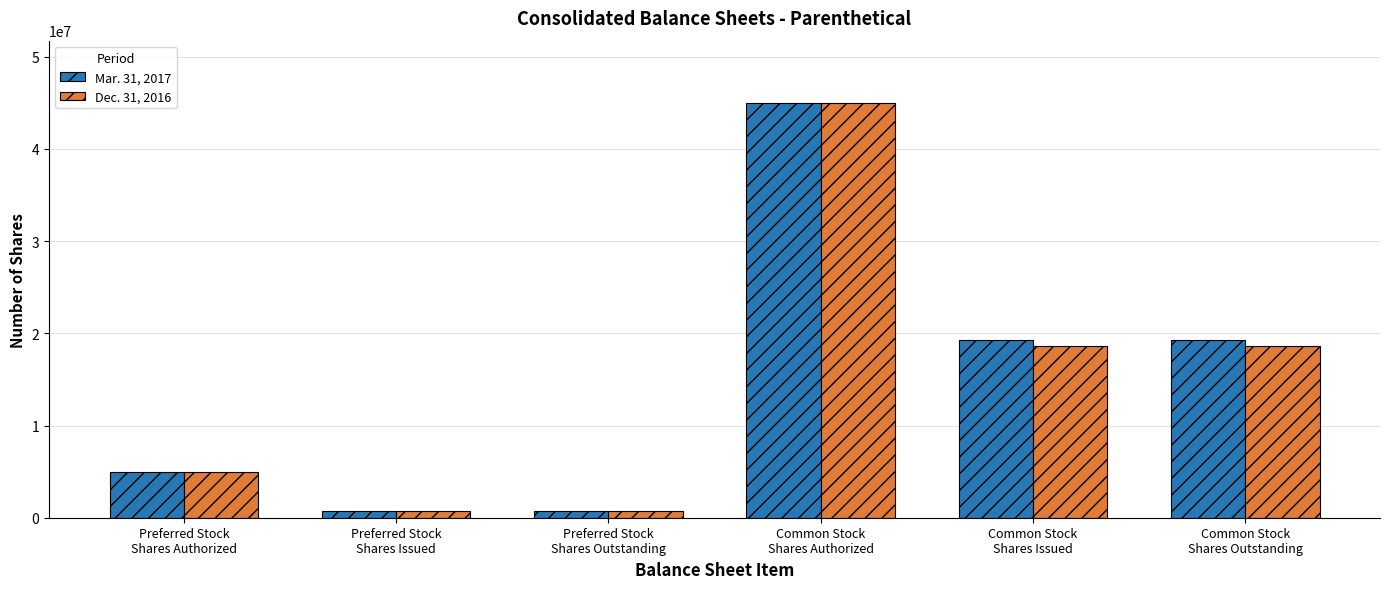

True or false: Dec. 31, 2016 has a value of 45000000 at Common Stock
Shares Authorized.

True